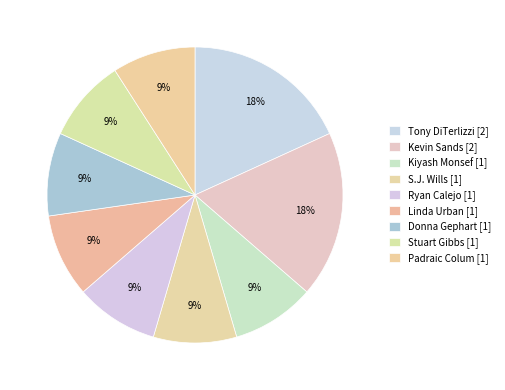

How many segments does this pie chart have?

9